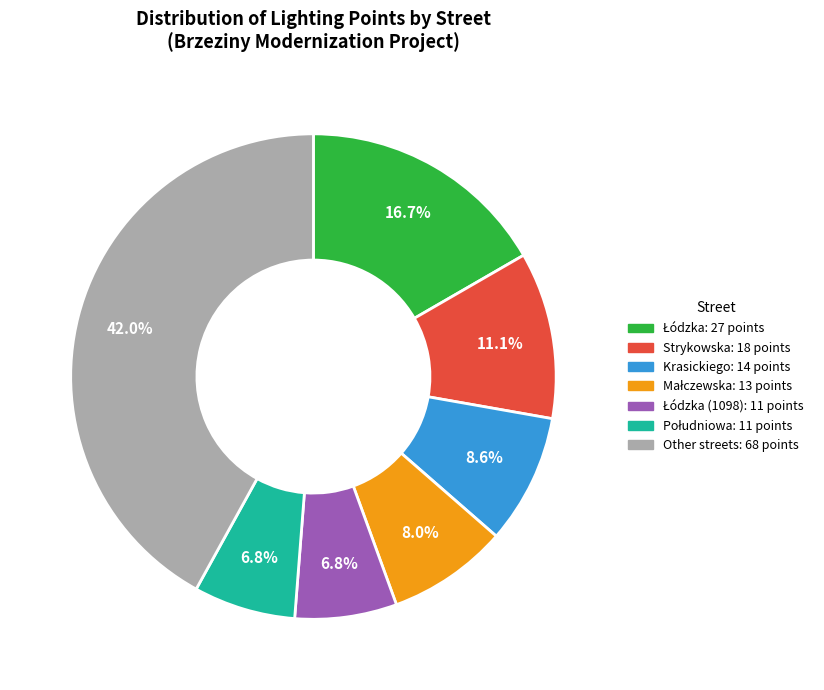

Count the number of slices in the pie.

7